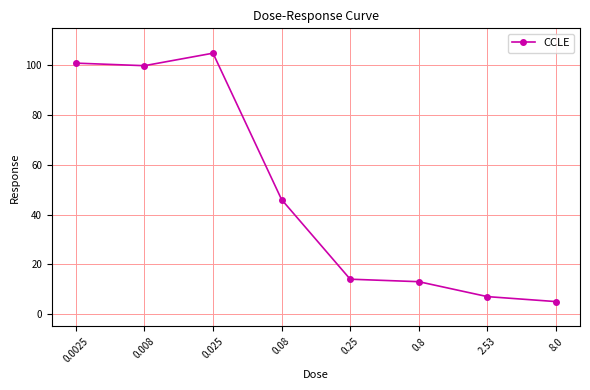

What position from the left is 8.0?

8